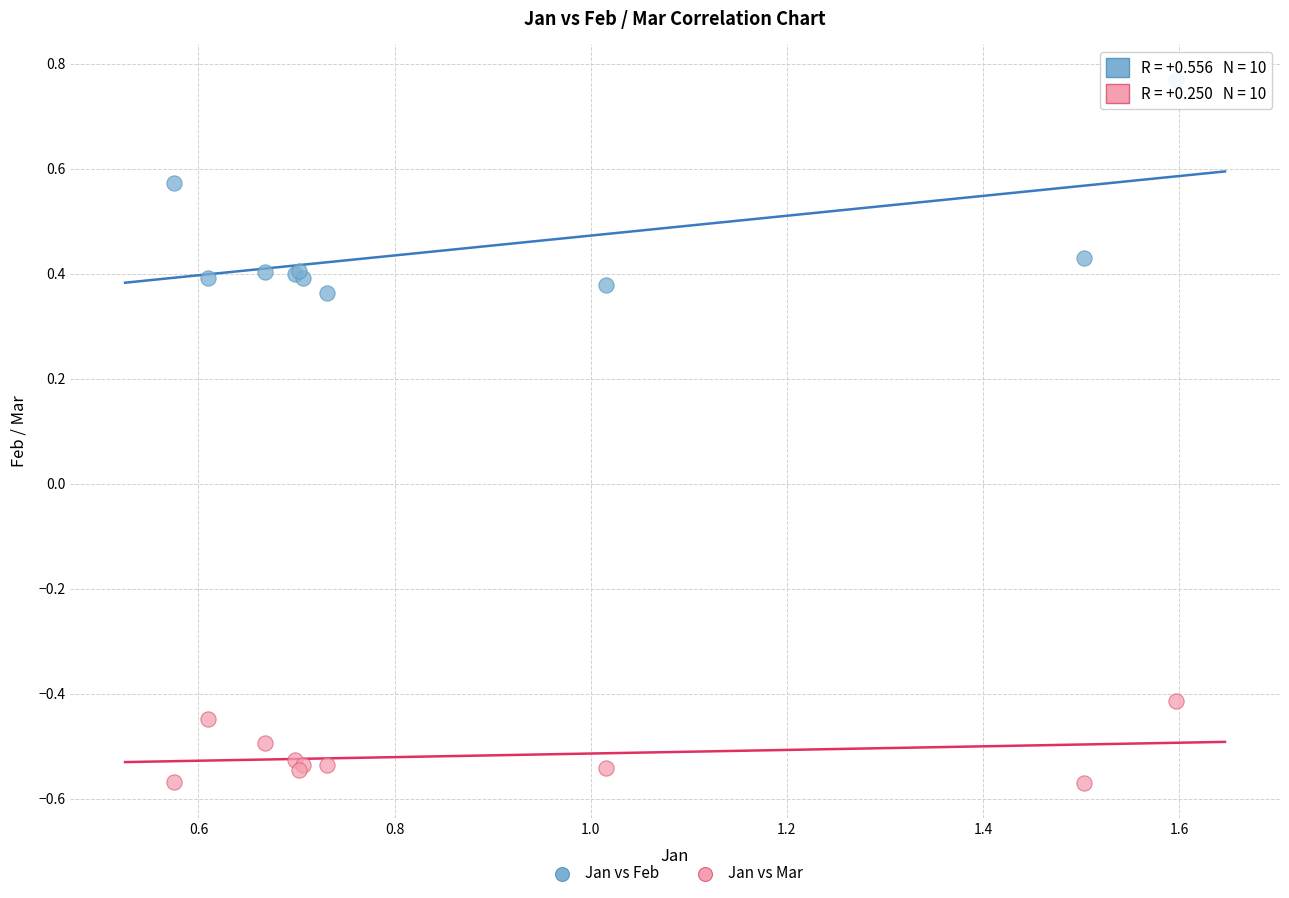

Which series contains the highest Y value?

Jan vs Feb